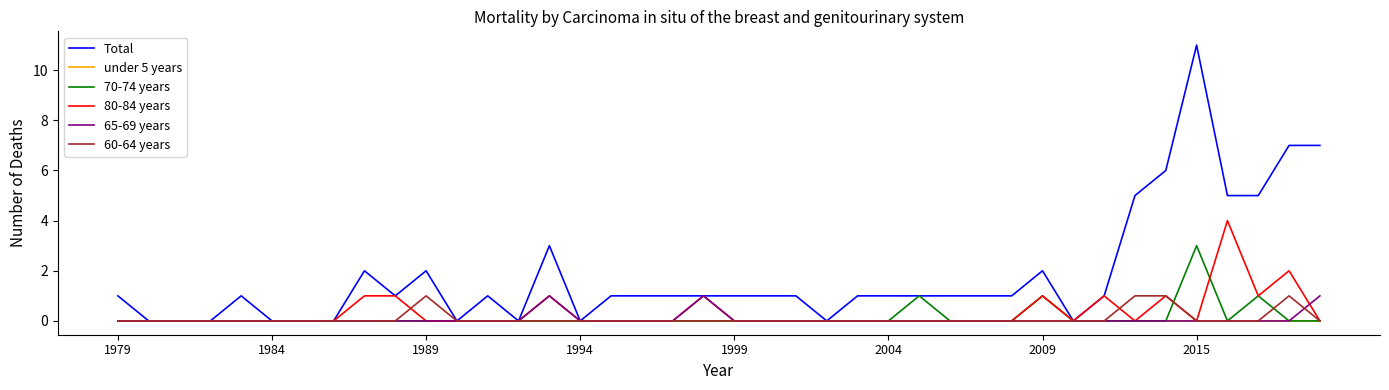

Which series has the largest total across all categories?

Total